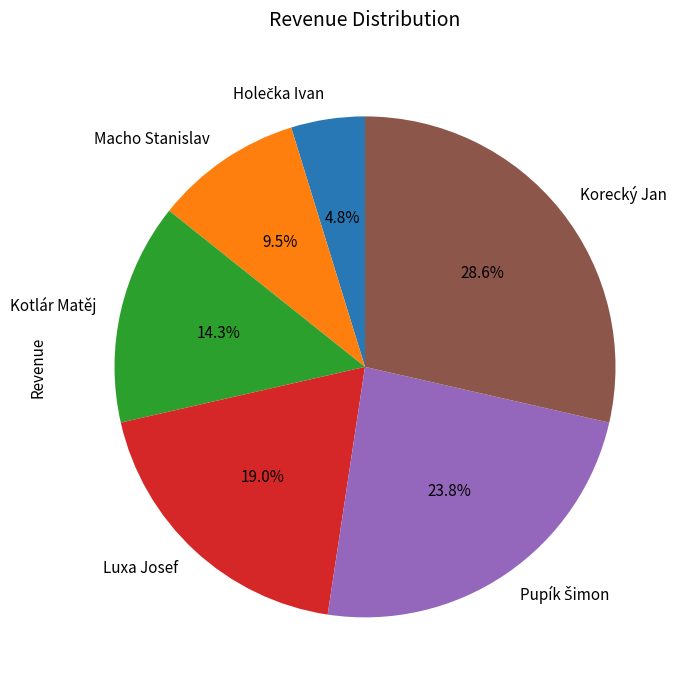

Is there any slice that represents more than half of the pie?

No